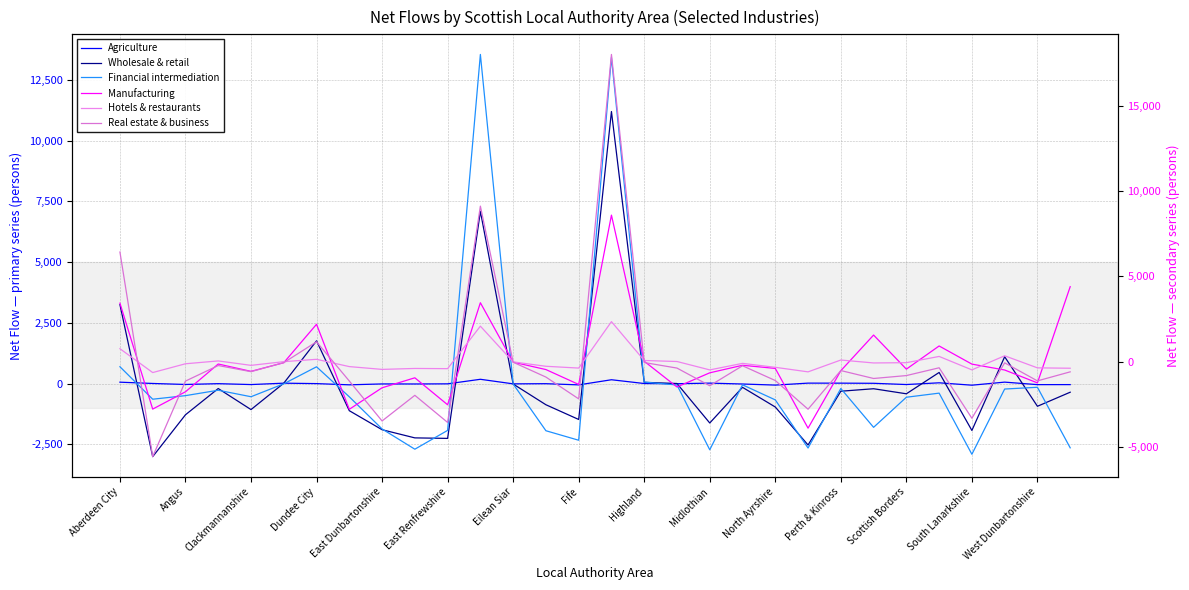

Which series has the largest total across all categories?

Financial intermediation